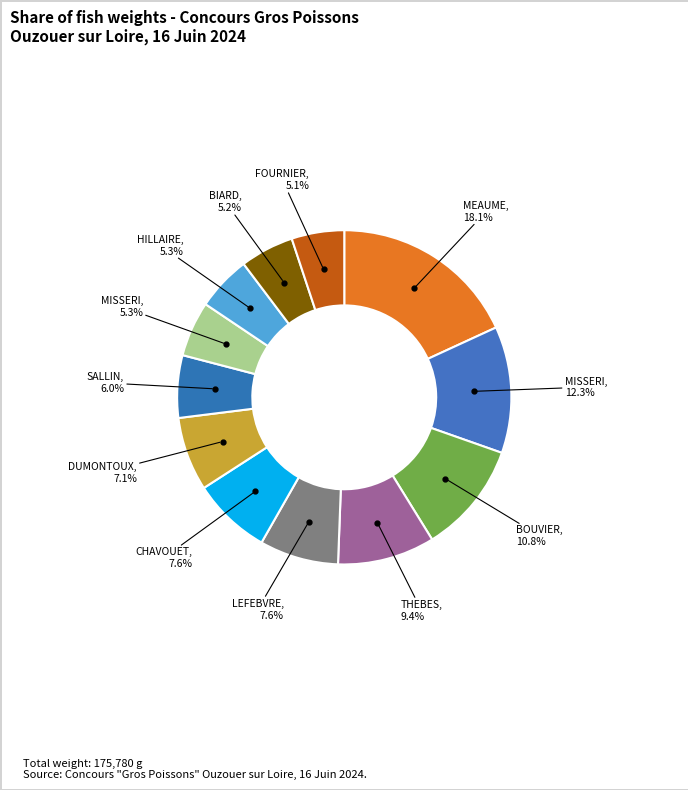

How many slices are in this pie chart?

12